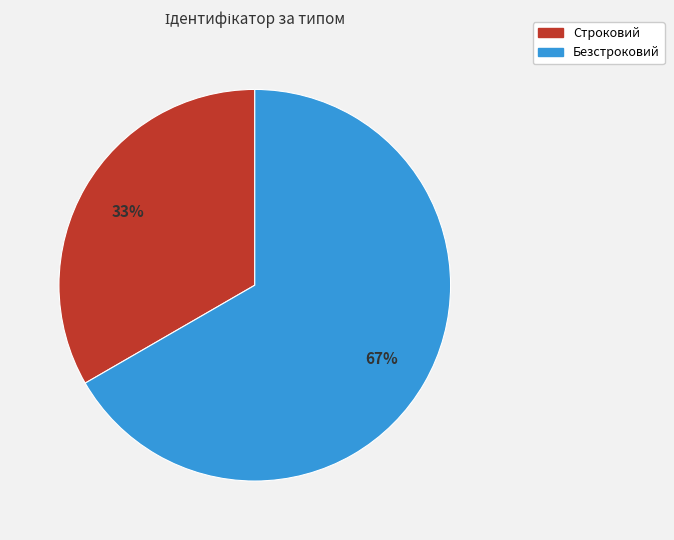

Rank the categories by value from lowest to highest.

Строковий, Безстроковий